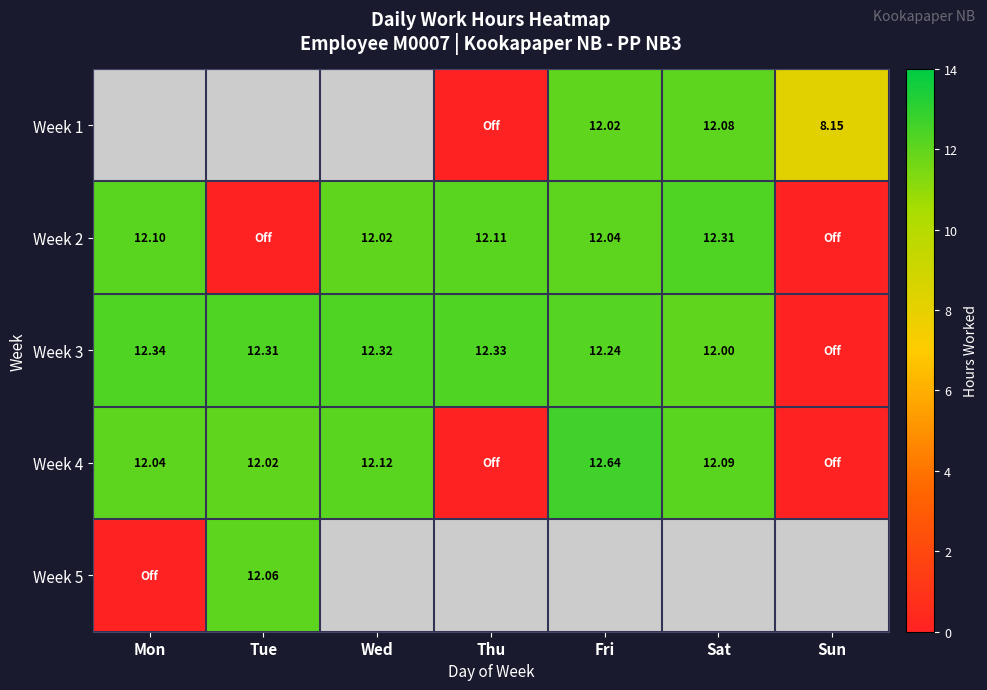

What is the sum of all Week 4 values?

60.9